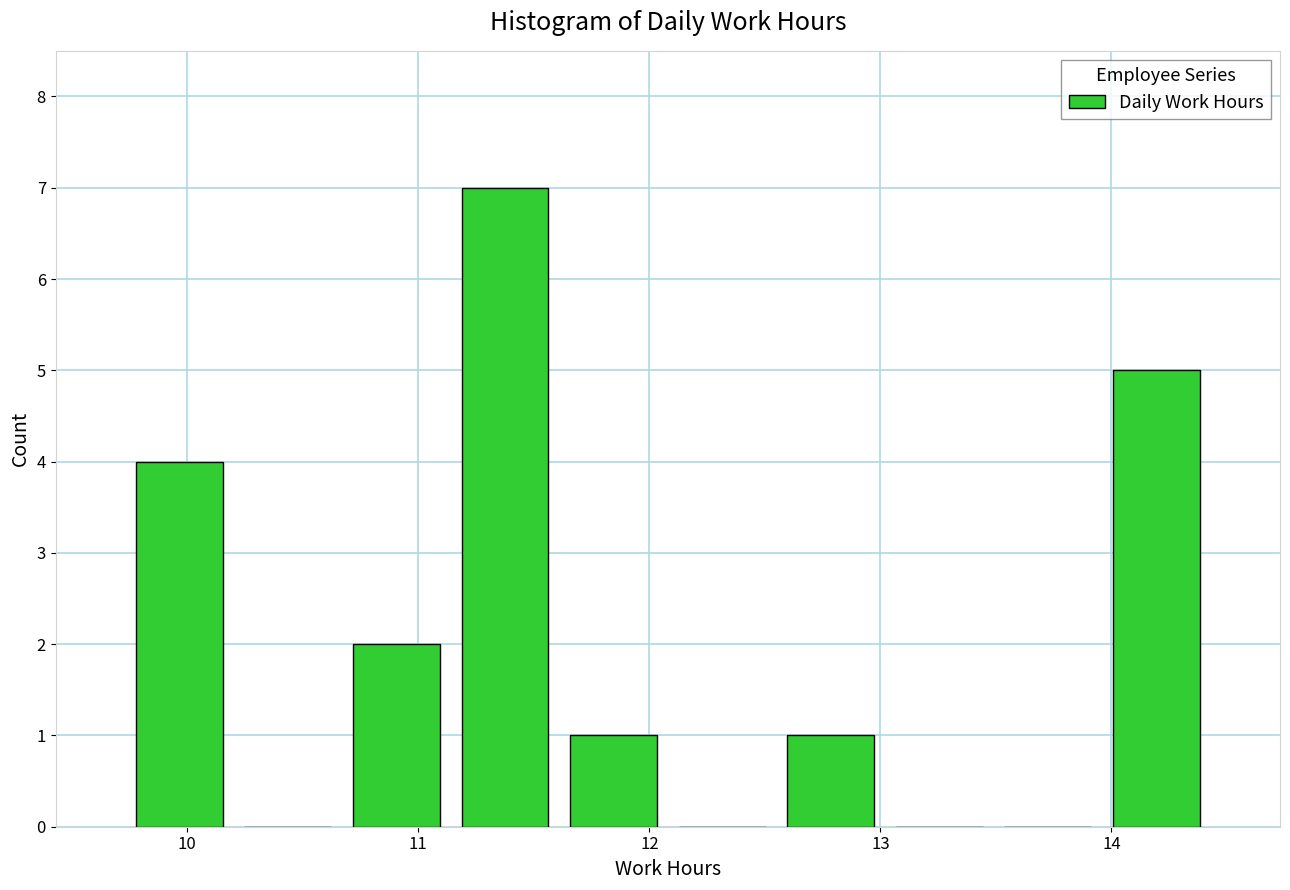

Over which range of the x-axis is the bar tallest?

11.14 to 11.61